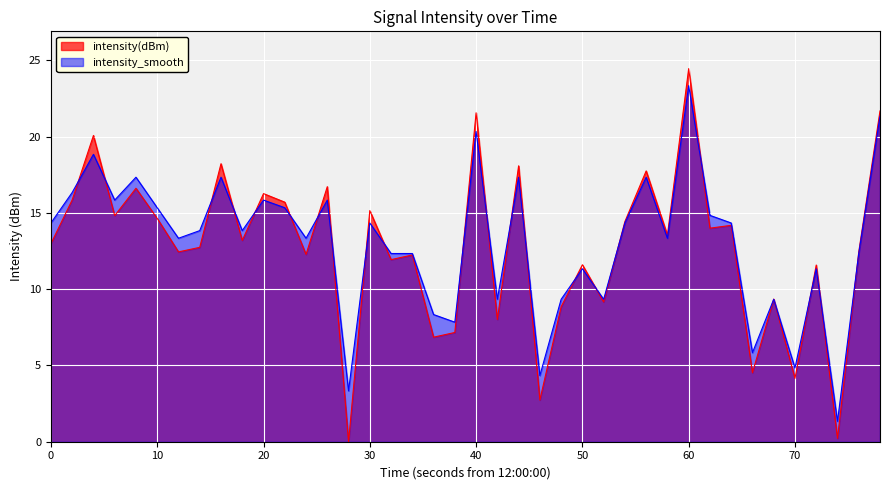

What are all the series names shown in the legend?

intensity(dBm), intensity_smooth